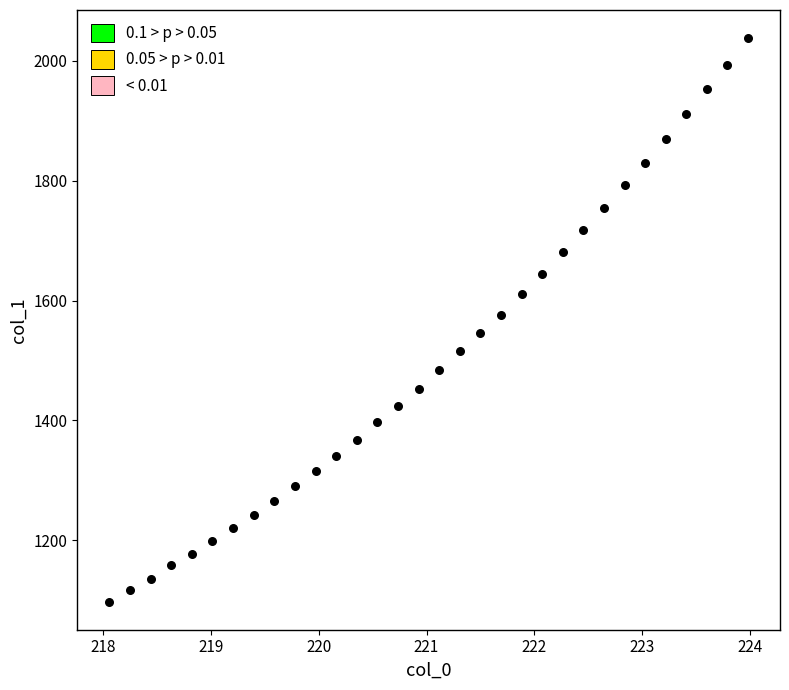

What is the range of Y values (max minus min)?

940.7